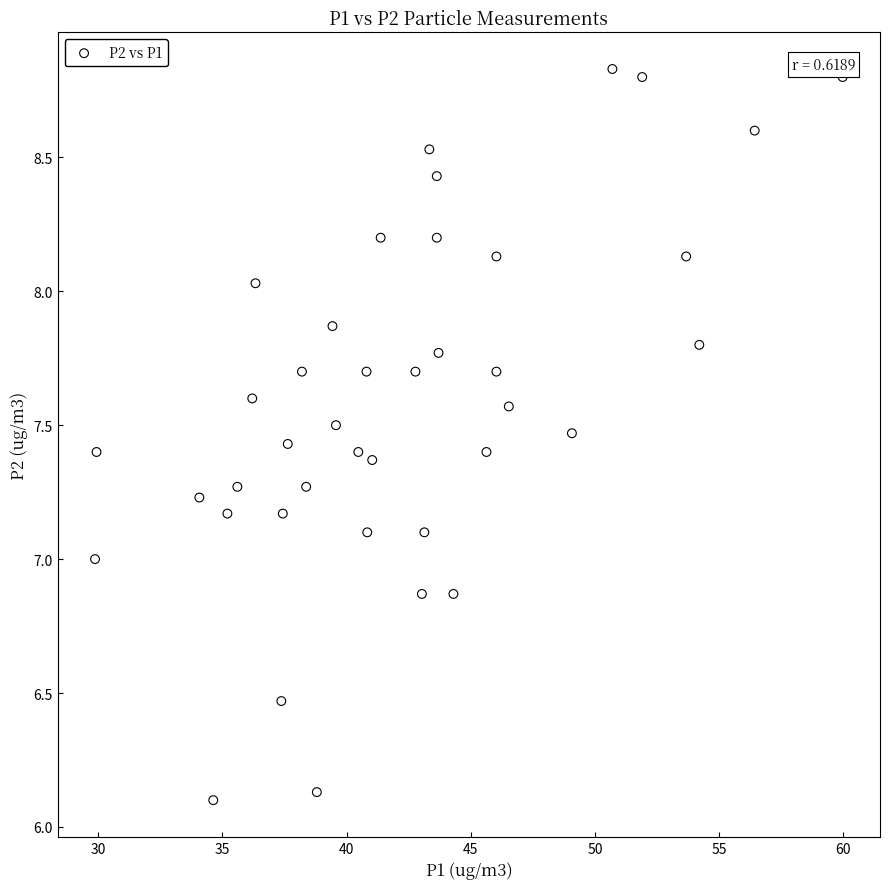

What is the range of X values (max minus min)?

30.1